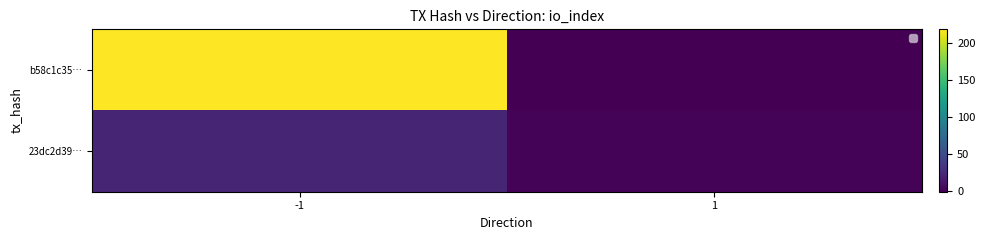

Rank the series at 1 from highest to lowest value.

23dc2d39…, b58c1c35…